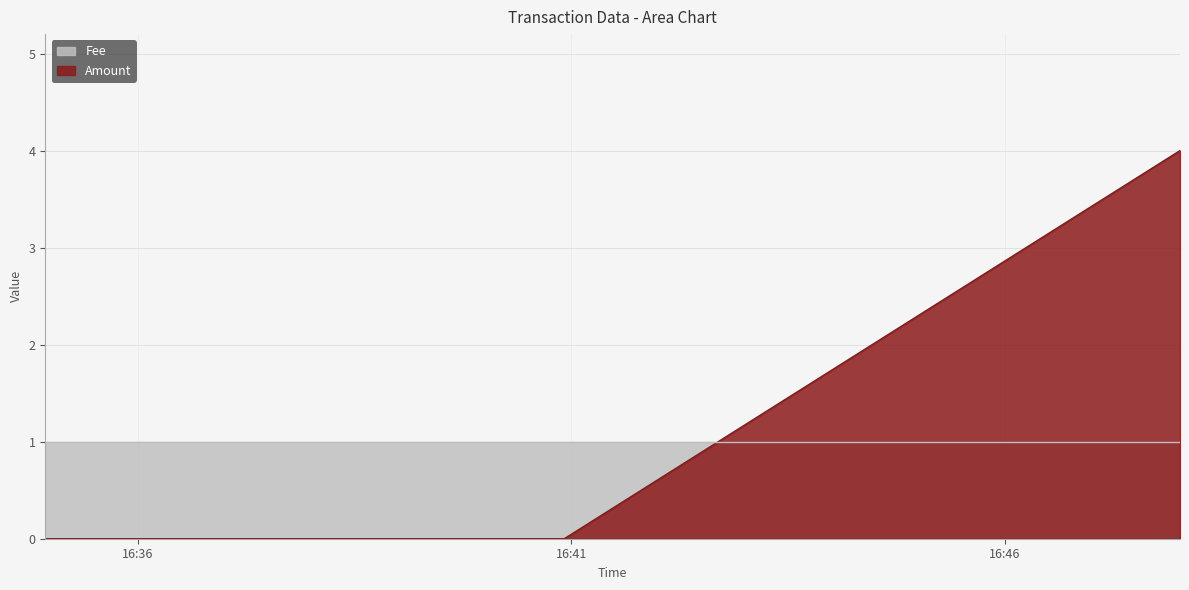

Reading left to right, list all the values displayed in this chart.

0	0	4